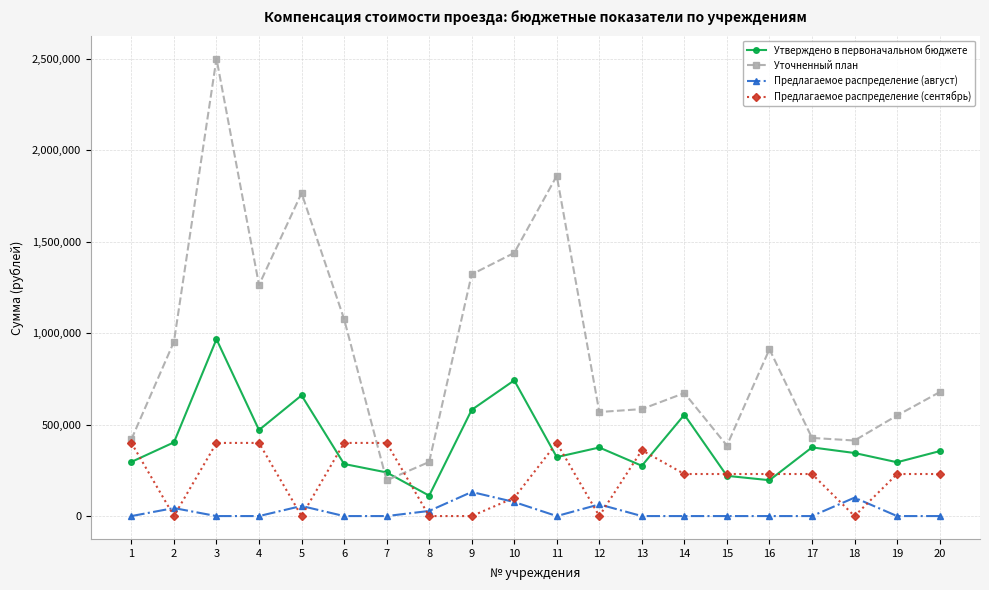

How many data points in Уточненный план are above 677516?

10